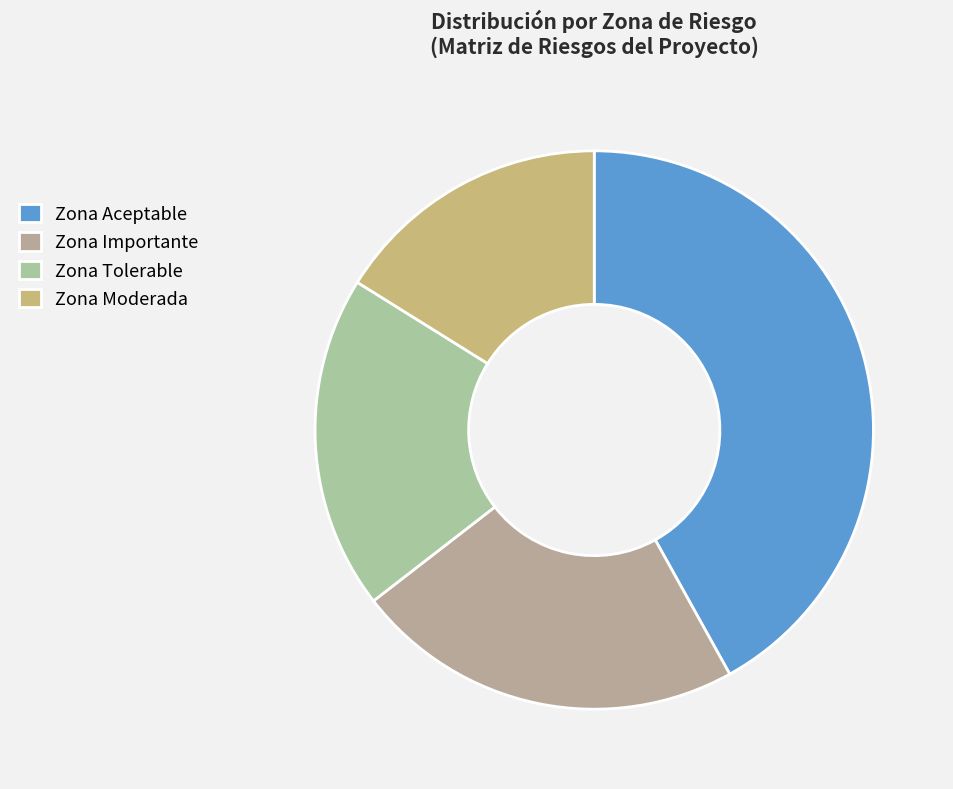

What percentage is the Zona Aceptable slice, to the nearest percent?

42%